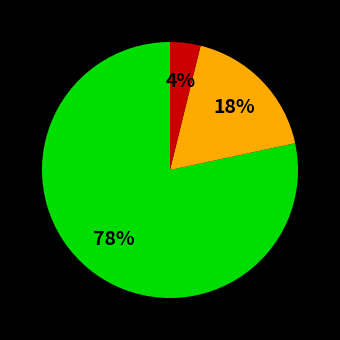

Does any single category account for the majority?

Yes